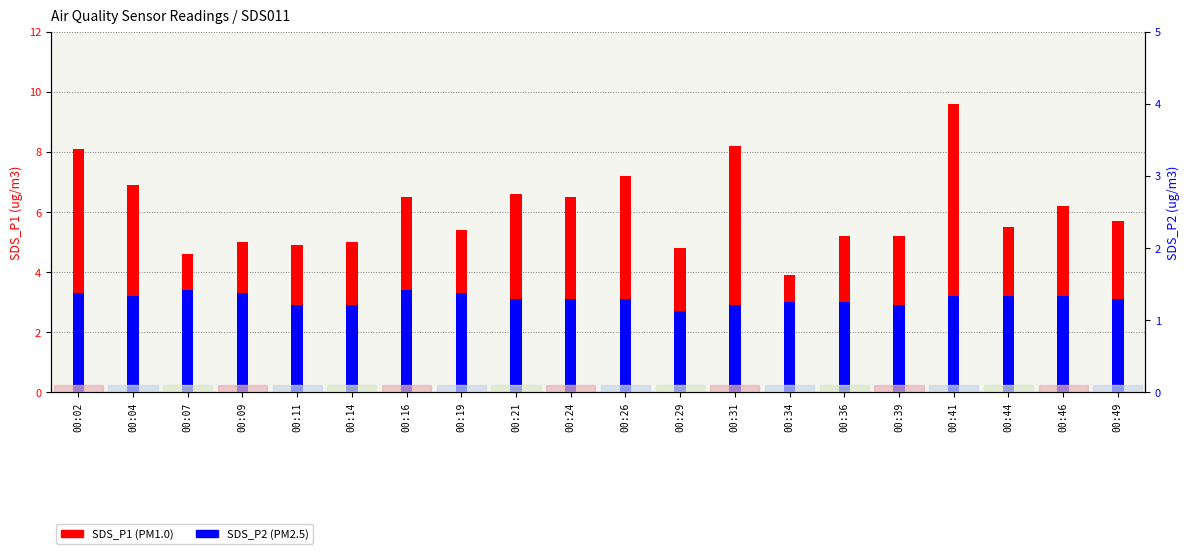

How many bars are there in total?

40